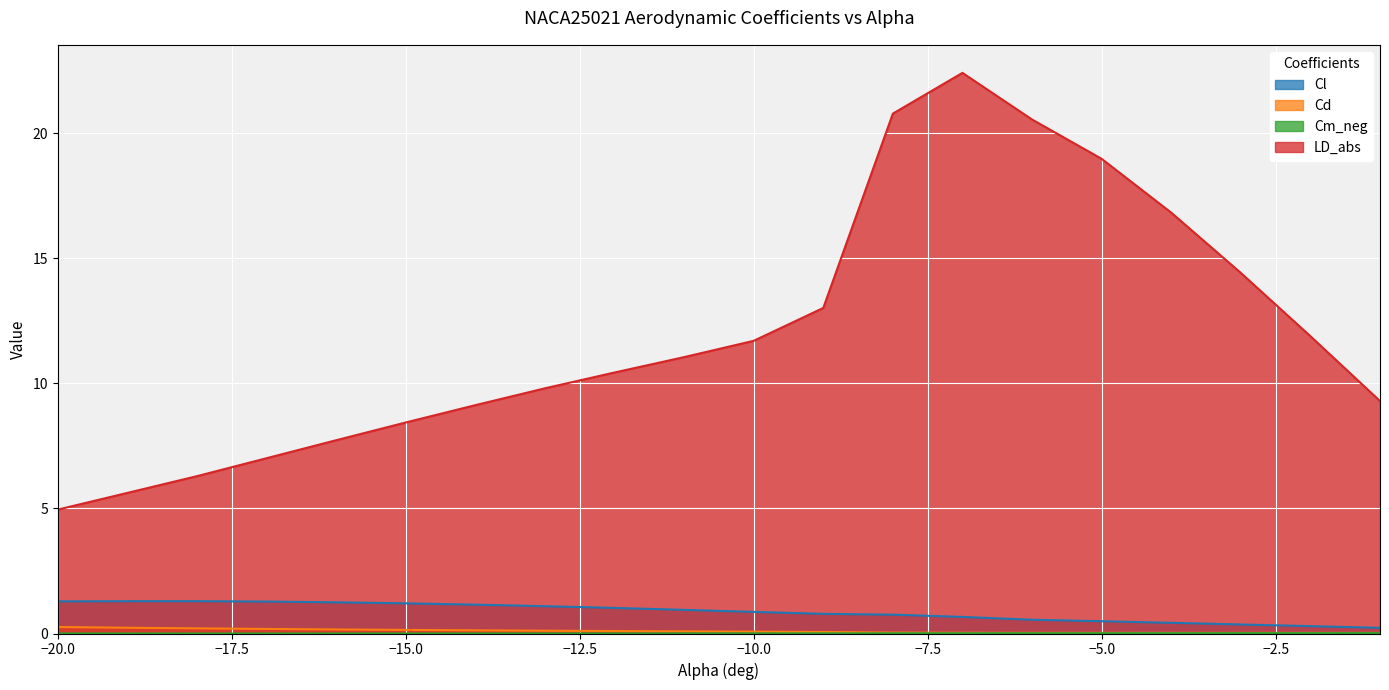

The value of LD_abs at -19 is 5.6. True or false?

True